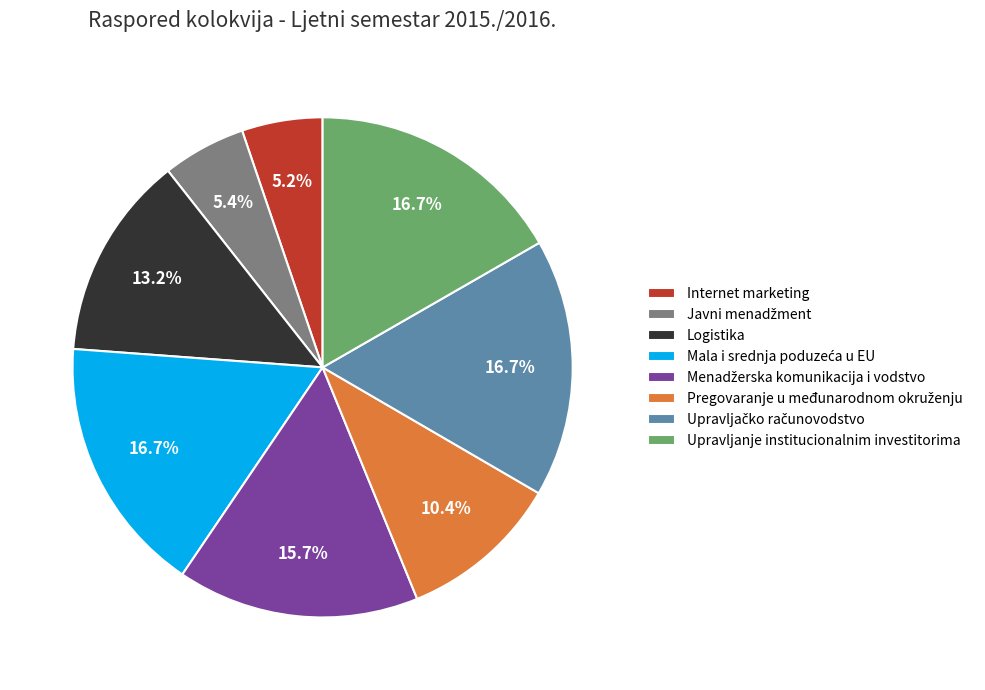

What portion of the pie excludes Internet marketing?

94.8%